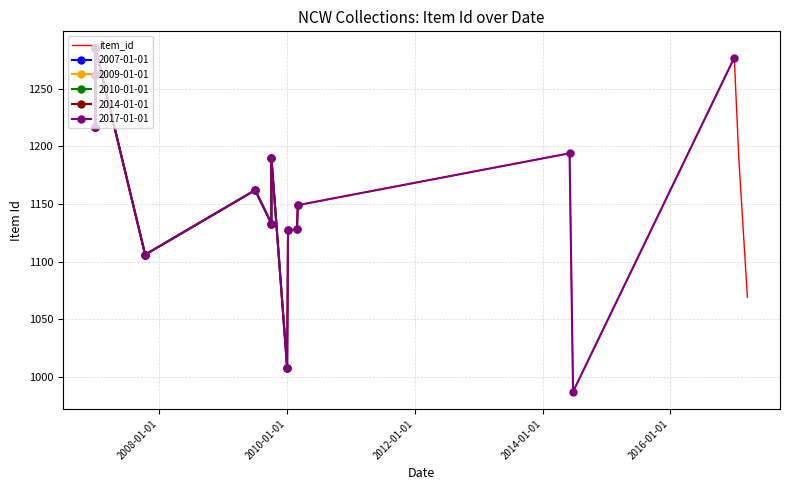

What is the maximum value shown in the chart?

1285